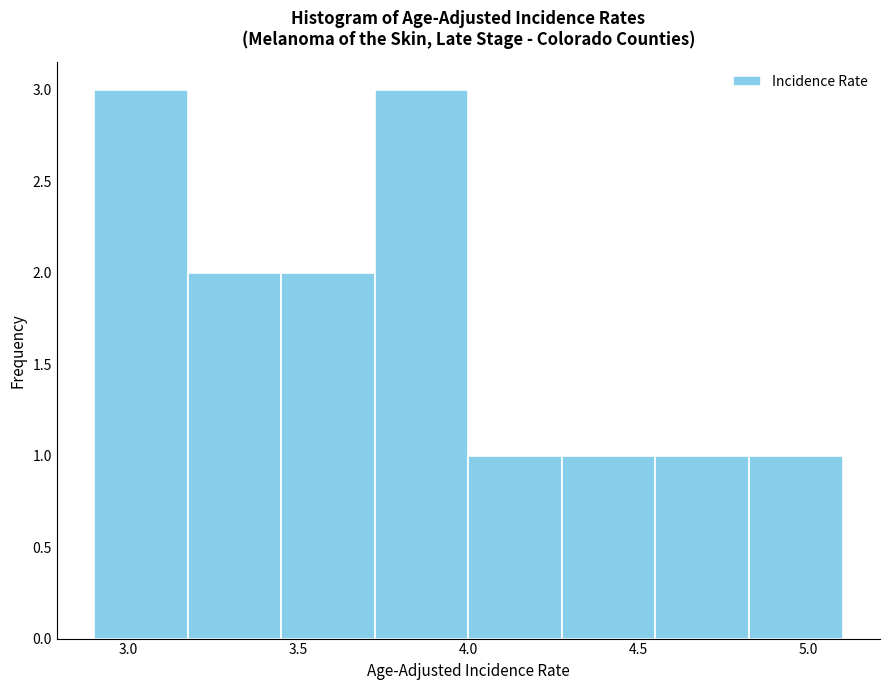

Reading left to right, list every bar in this chart as the range it spans on the x-axis followed by its height. Neither the bar edges nor the heights are printed on the chart, so give them approximately, as read against the axes.

2.900 to 3.175: 3
3.175 to 3.450: 2
3.450 to 3.725: 2
3.725 to 4.000: 3
4.000 to 4.275: 1
4.275 to 4.550: 1
4.550 to 4.825: 1
4.825 to 5.100: 1